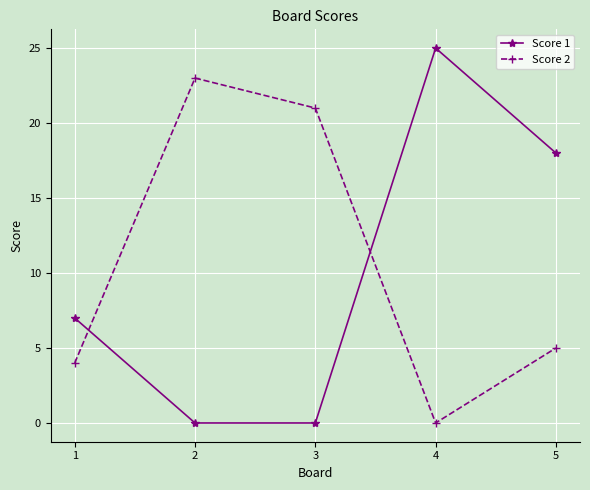

Reading left to right, transcribe all the data shown in this chart.

Score 1: 7	0	0	25	18
Score 2: 4	23	21	0	5